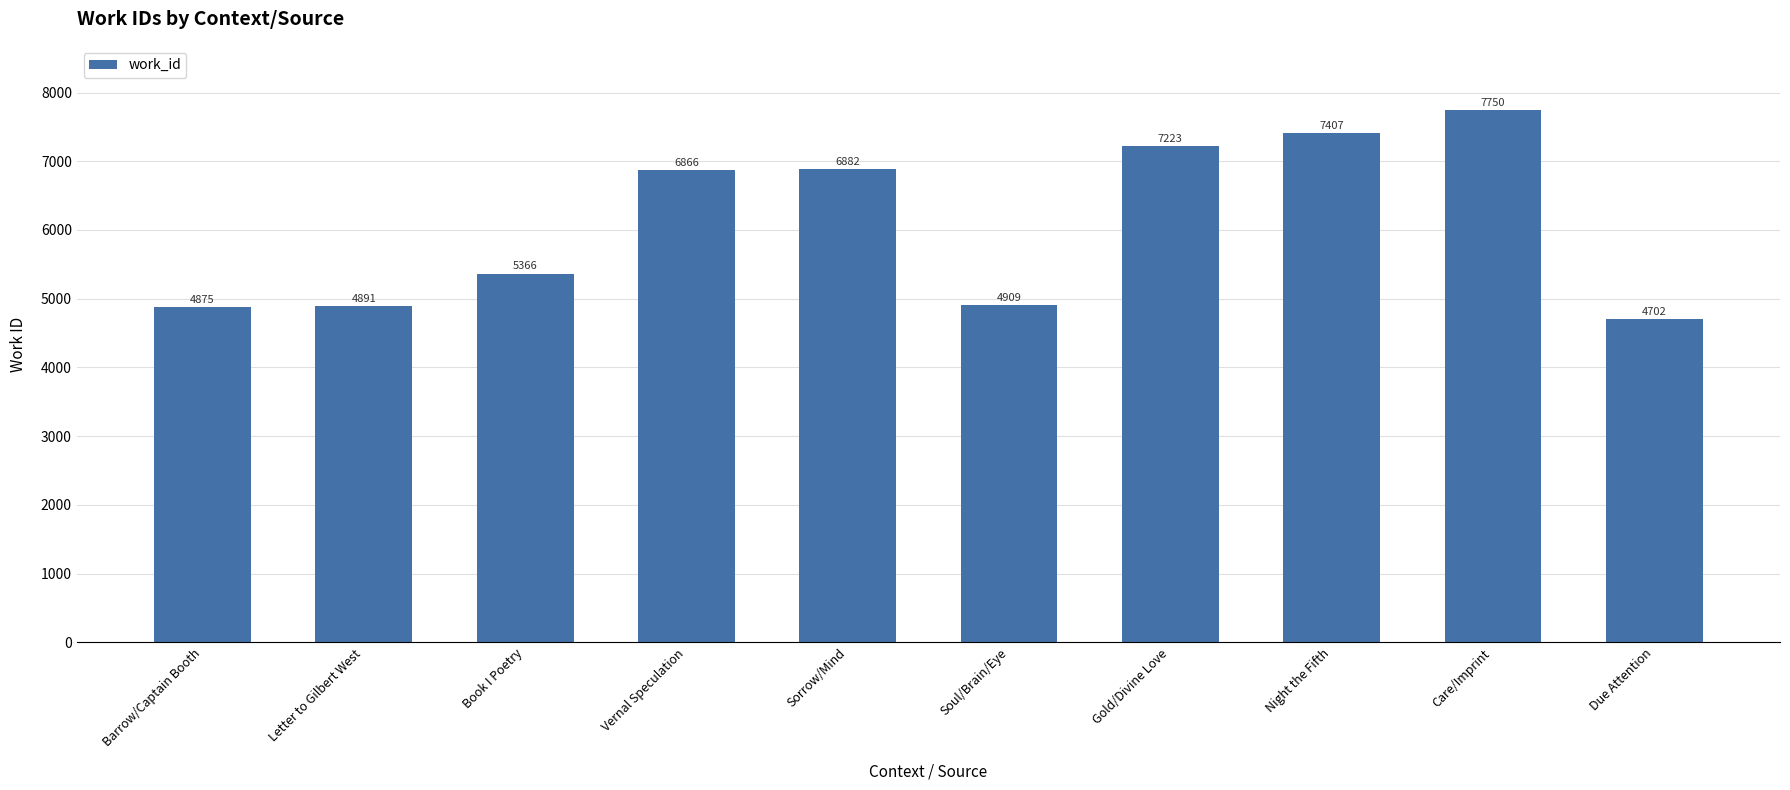

What is the label of the 6th bar from the left?

Soul/Brain/Eye